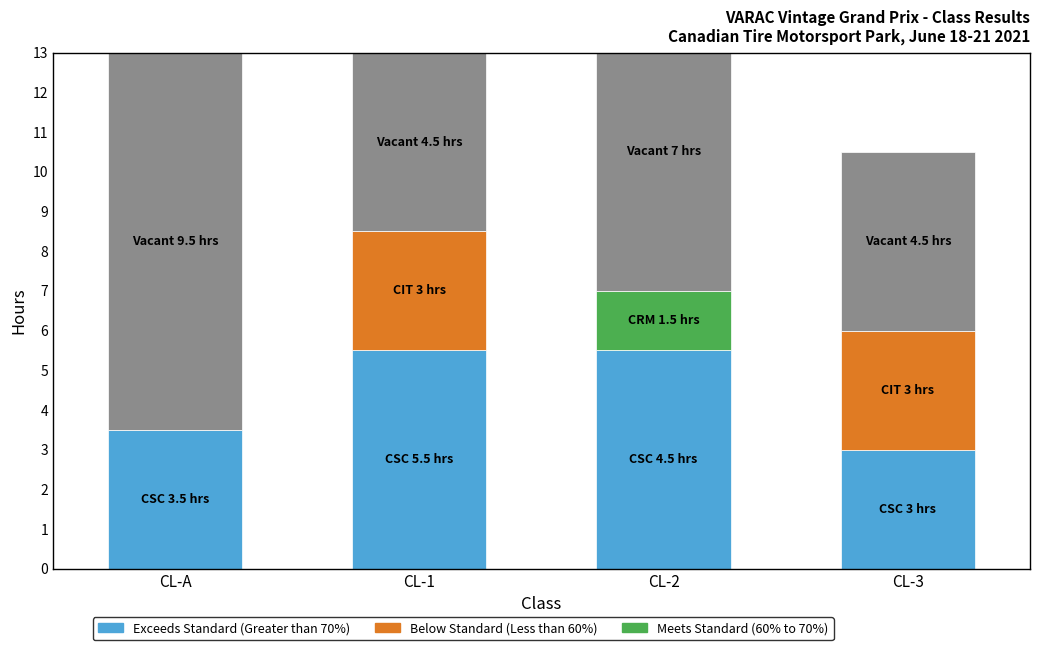

What is the difference between the maximum and minimum values in the Below Standard (Less than 60%) series?

3.0